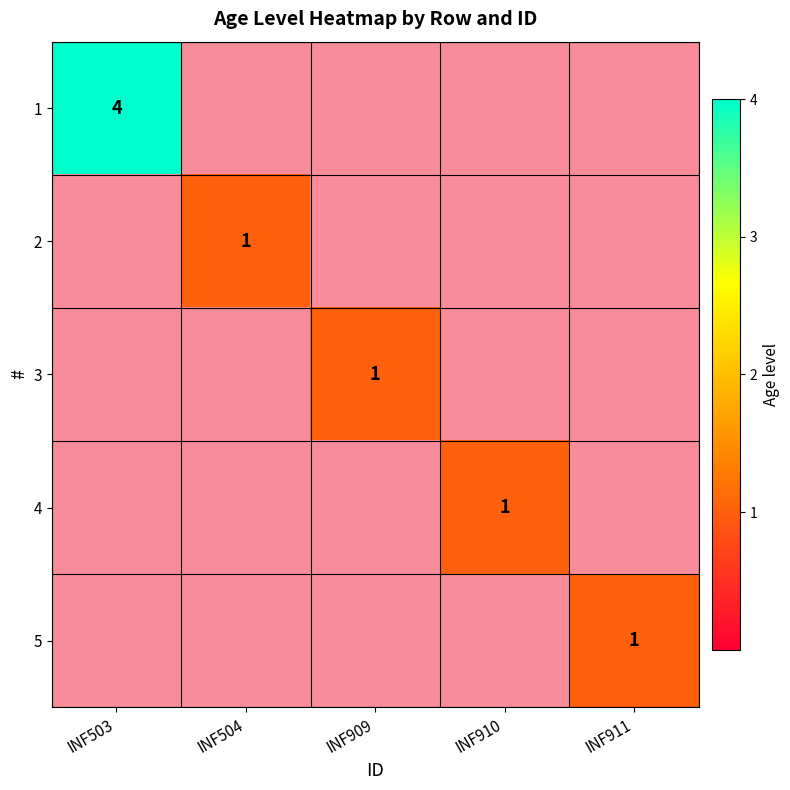

Between INF504 and INF503, which is larger?

INF503